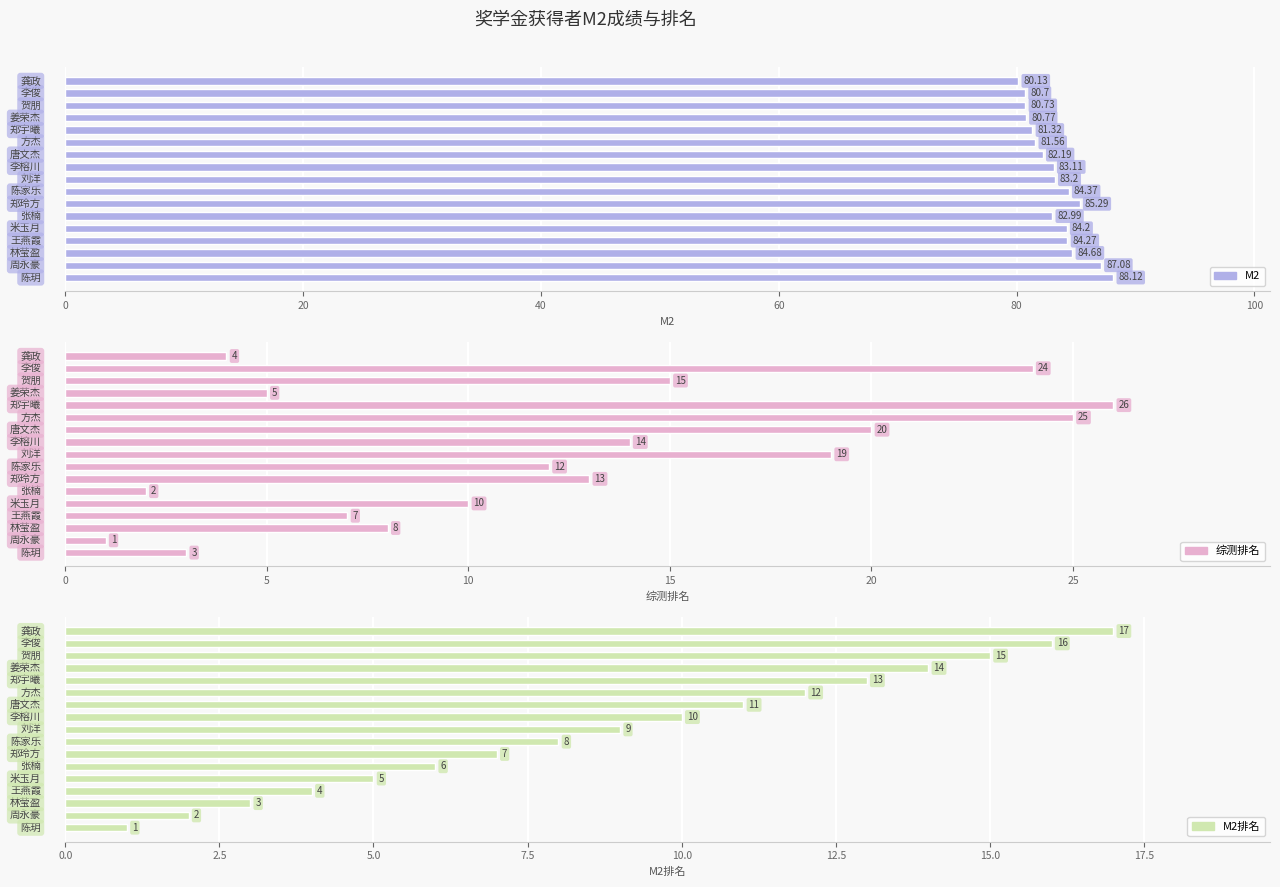

List the series in order of their peak value, lowest first.

M2排名, 综测排名, M2